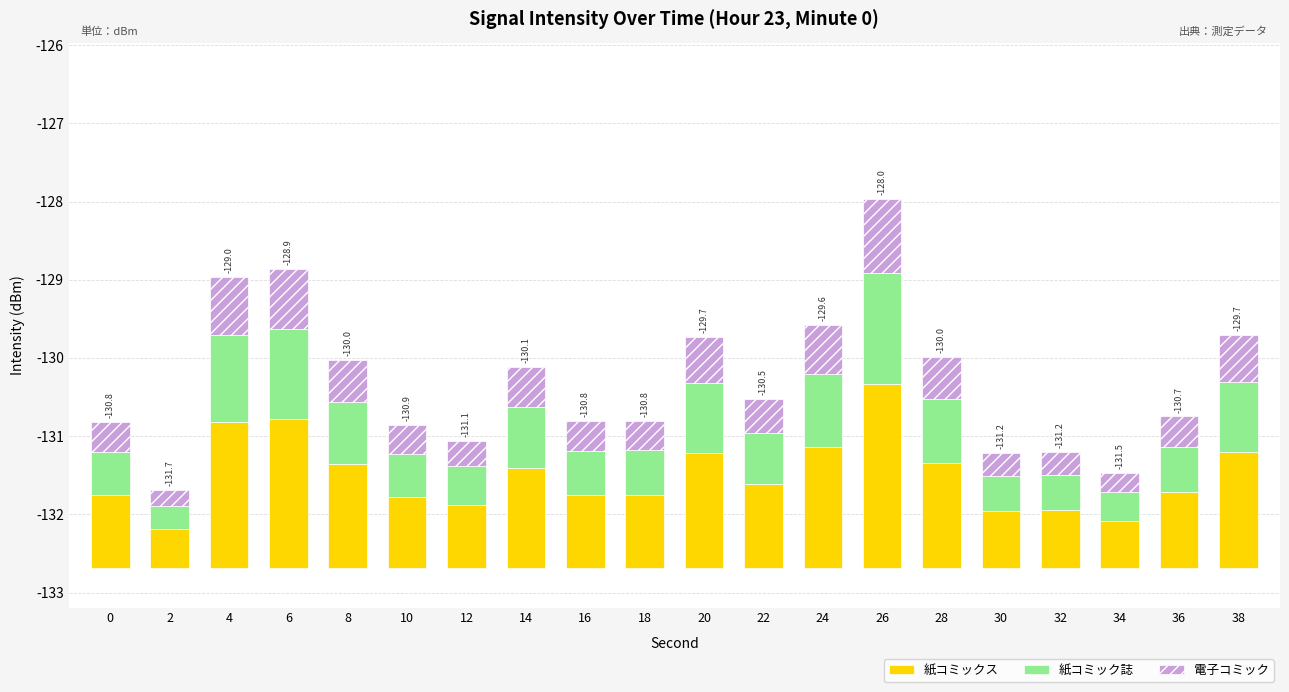

How many groups of bars are there?

20